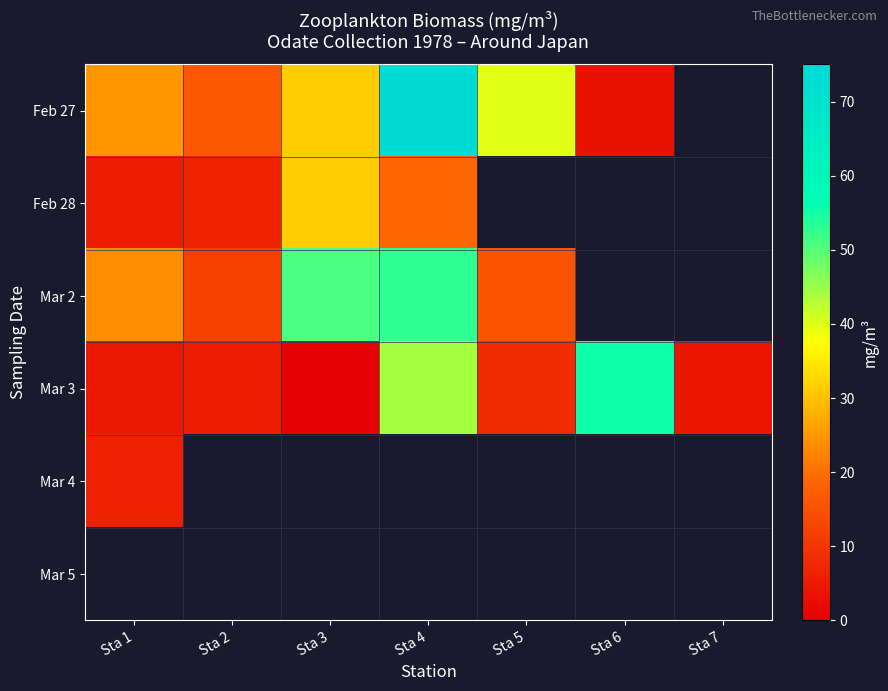

Which category has the highest value across all series?

Sta 4